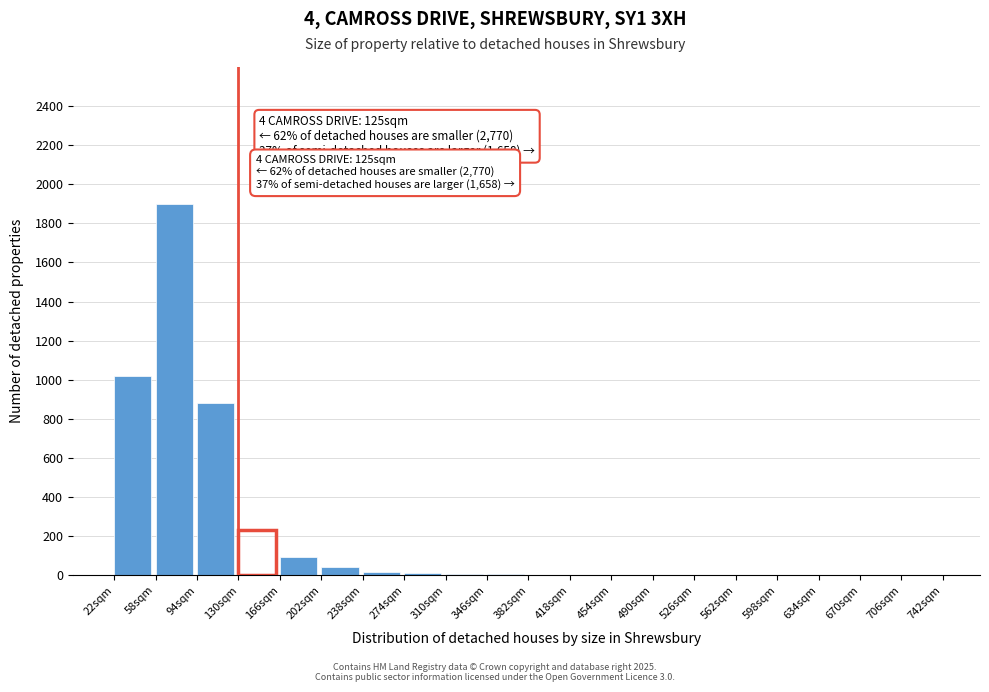

Which category has the highest value across all series?

58sqm